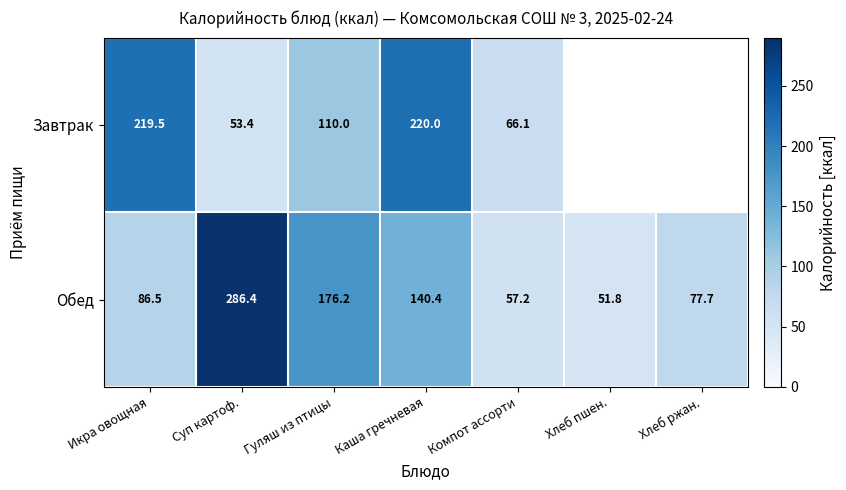

Which category has the highest value in the Обед series?

Суп картоф.